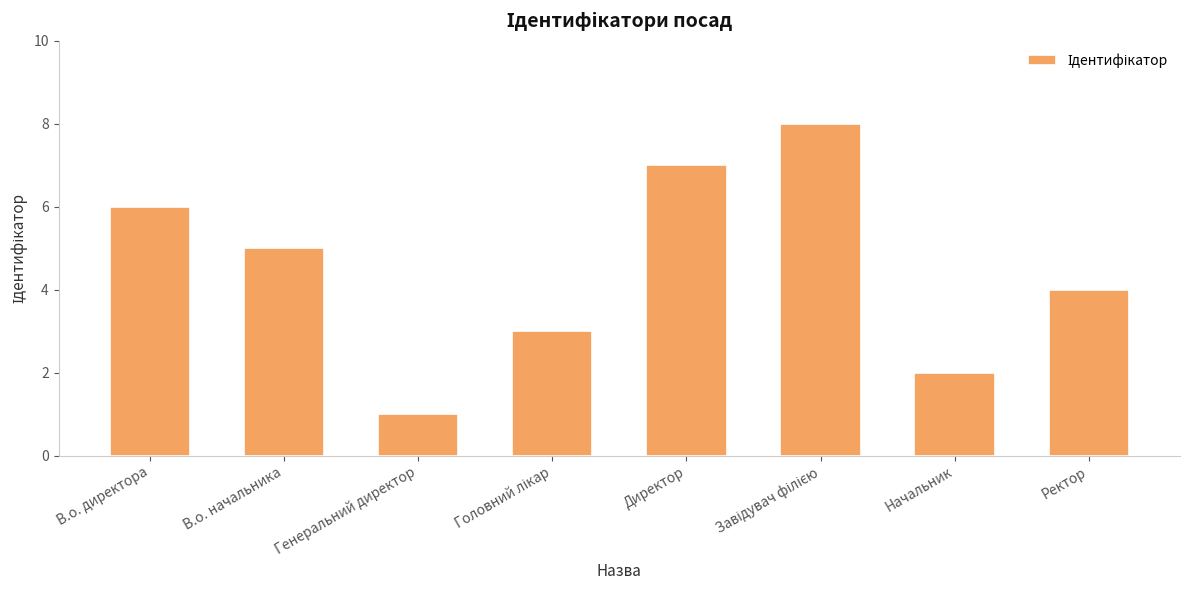

What is the smallest value displayed?

1